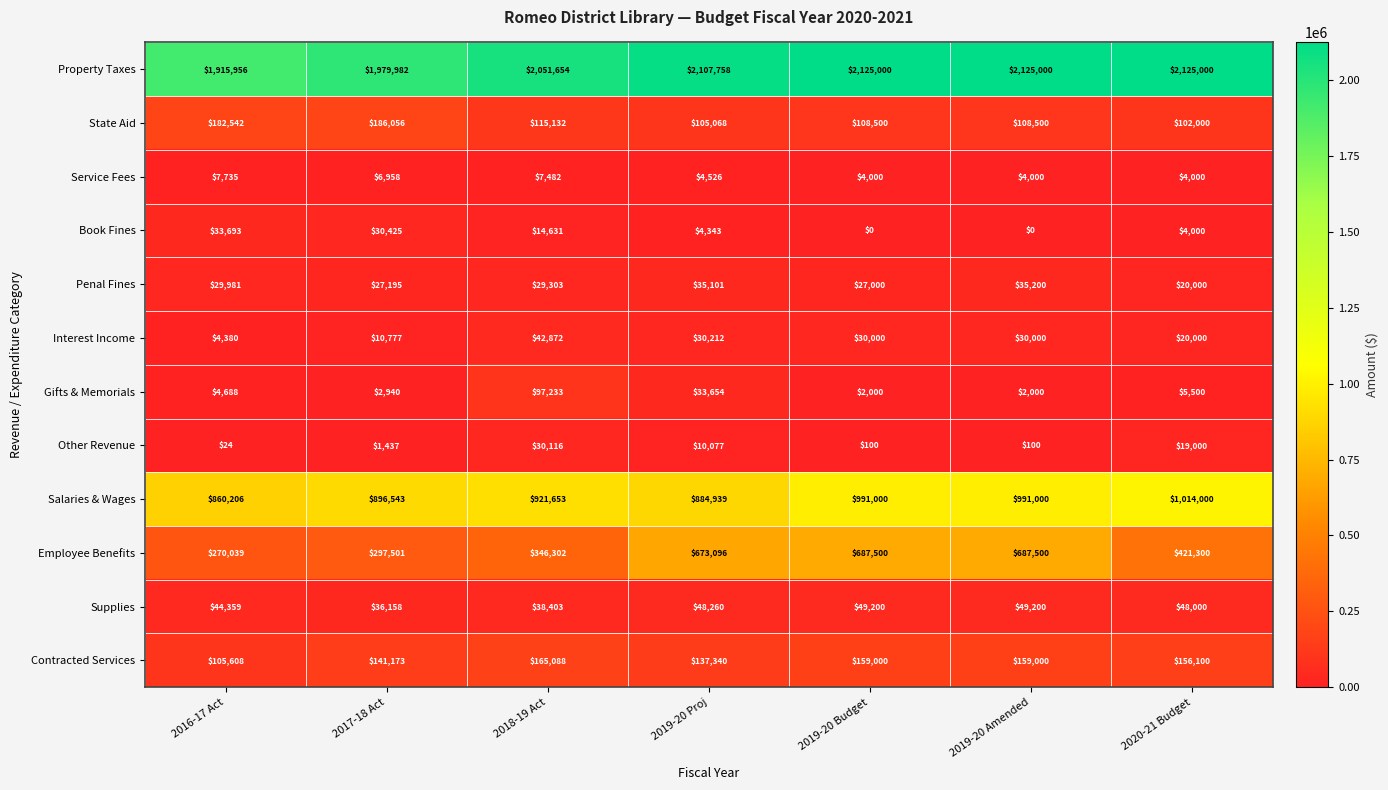

At which label is State Aid closest to 144028?

2018-19 Act